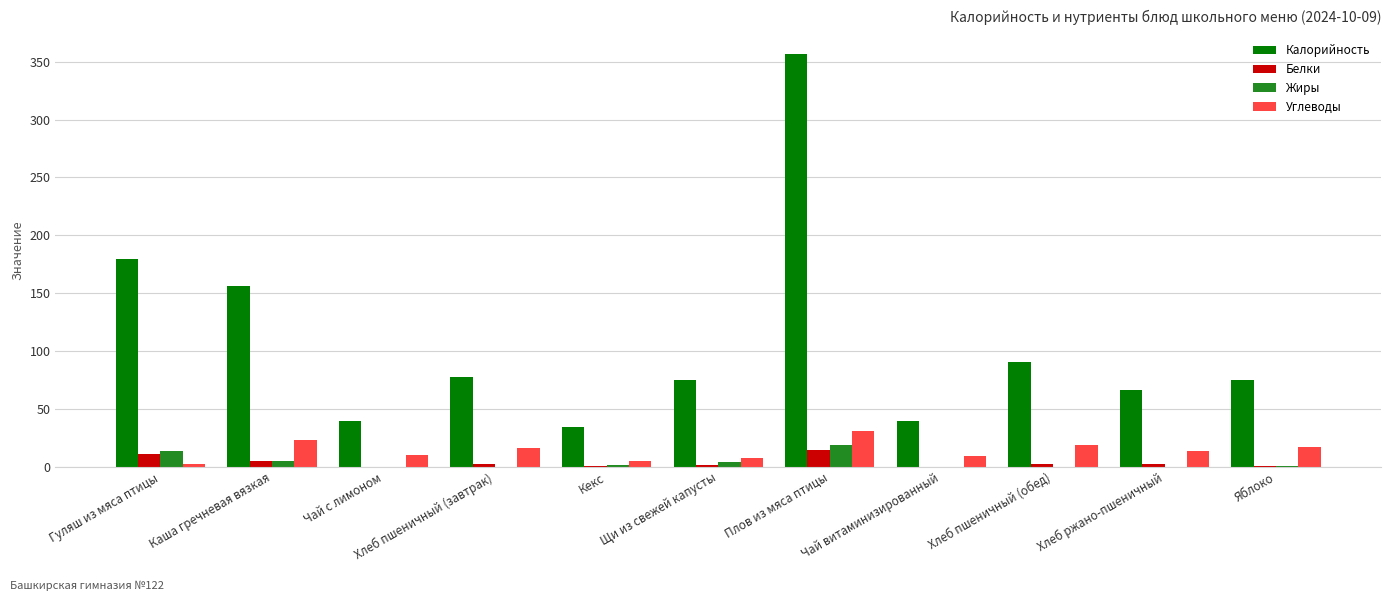

The Калорийность series shows 53.0 at Чай витаминизированный. True or false?

False